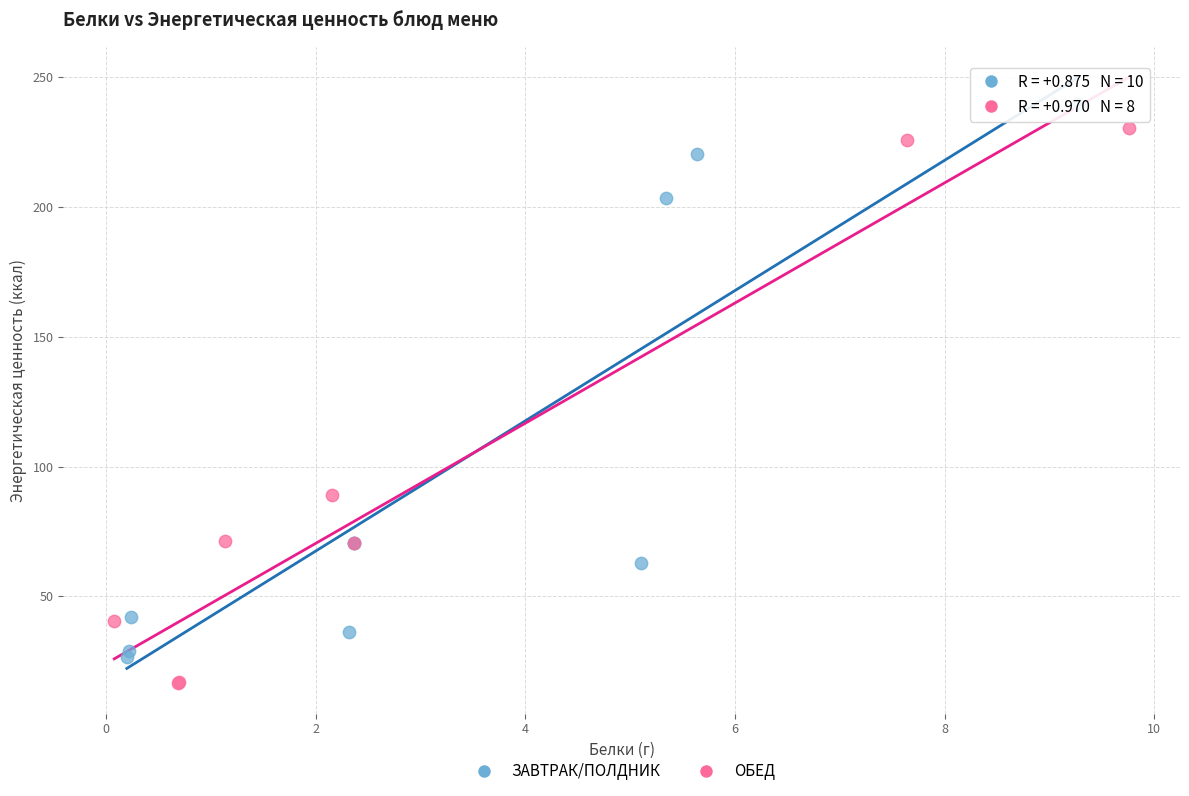

Which series contains the highest Y value?

ЗАВТРАК/ПОЛДНИК